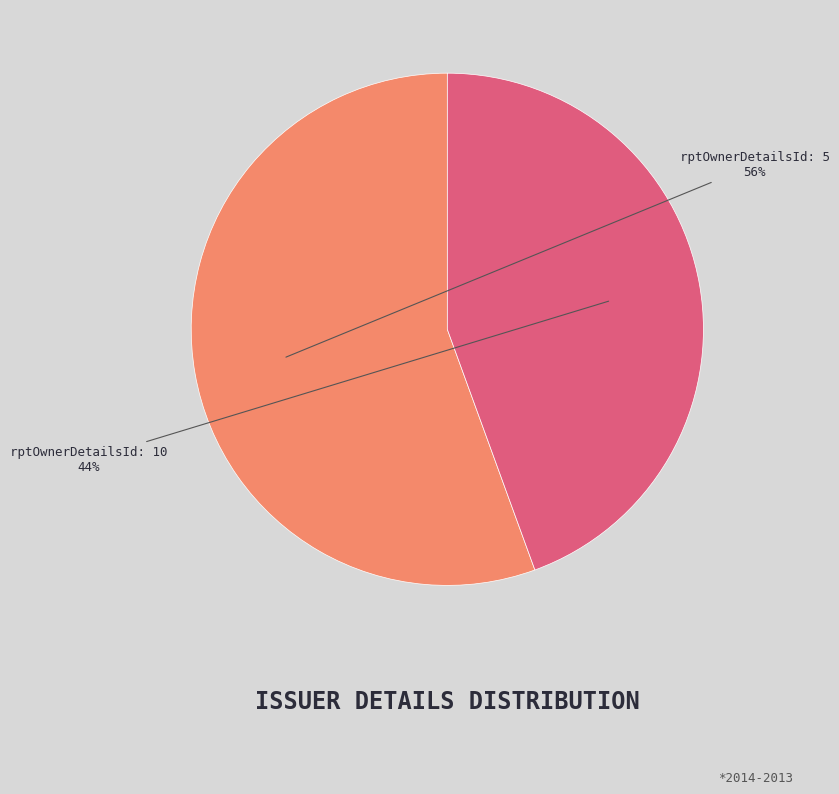

To the nearest percent, what is the average slice percentage?

50%